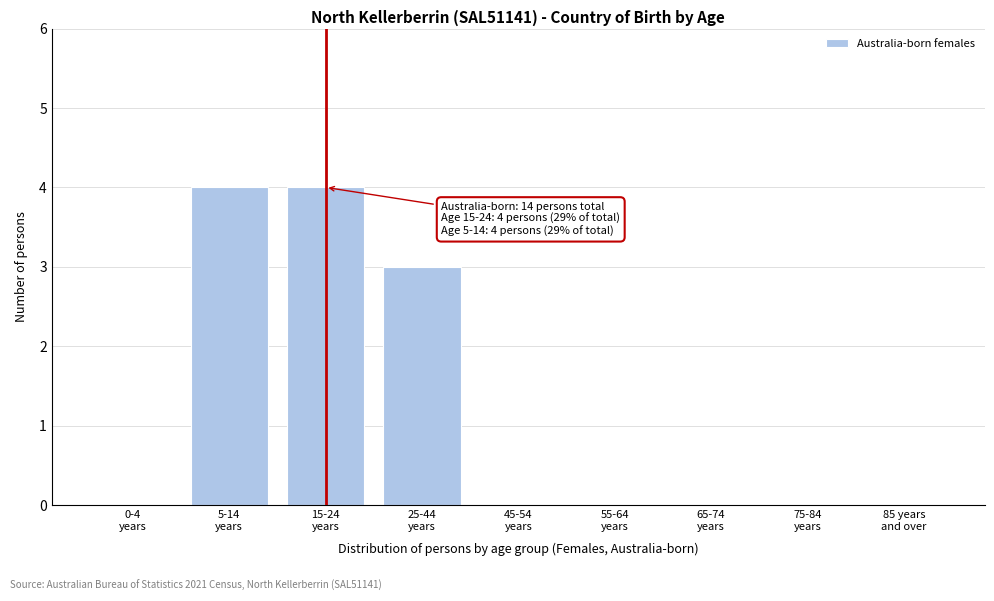

What is the maximum value shown in the chart?

4